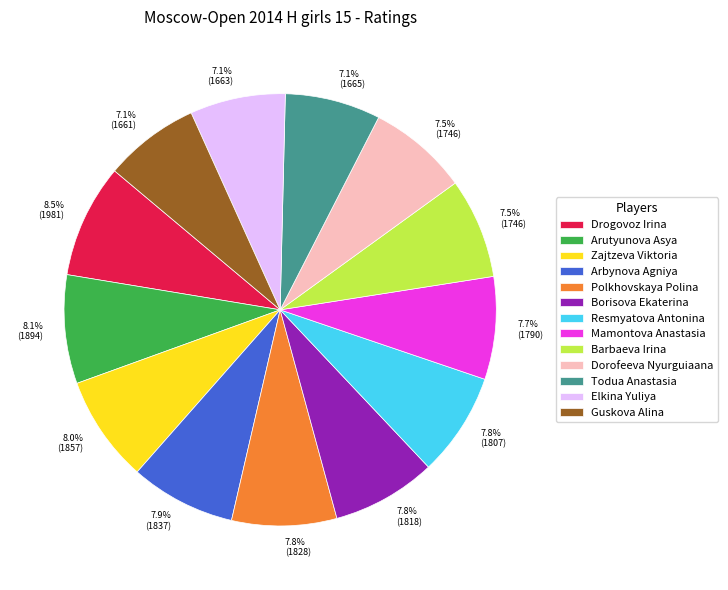

What is the ratio of the value at Todua Anastasia to the value at Guskova Alina?

1.0